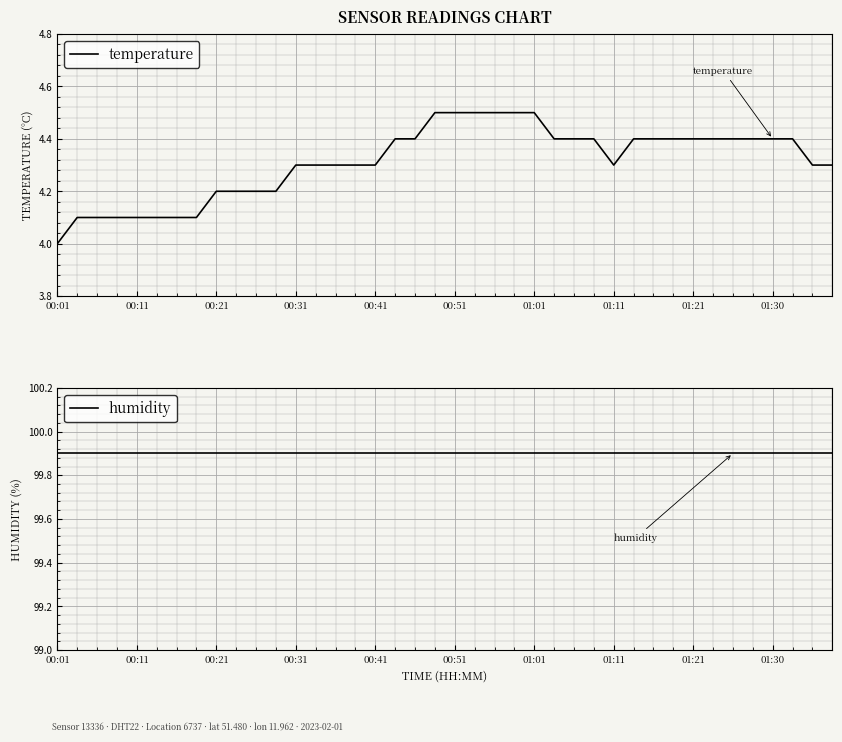

Which series has the largest total across all categories?

humidity